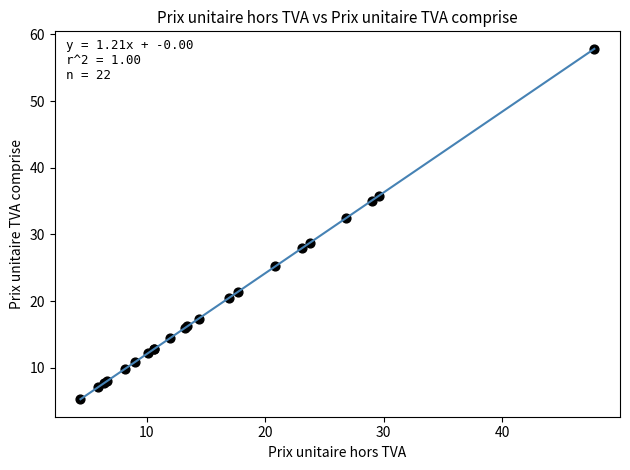

What Y value in the scatter plot is closest to 31?

32.5